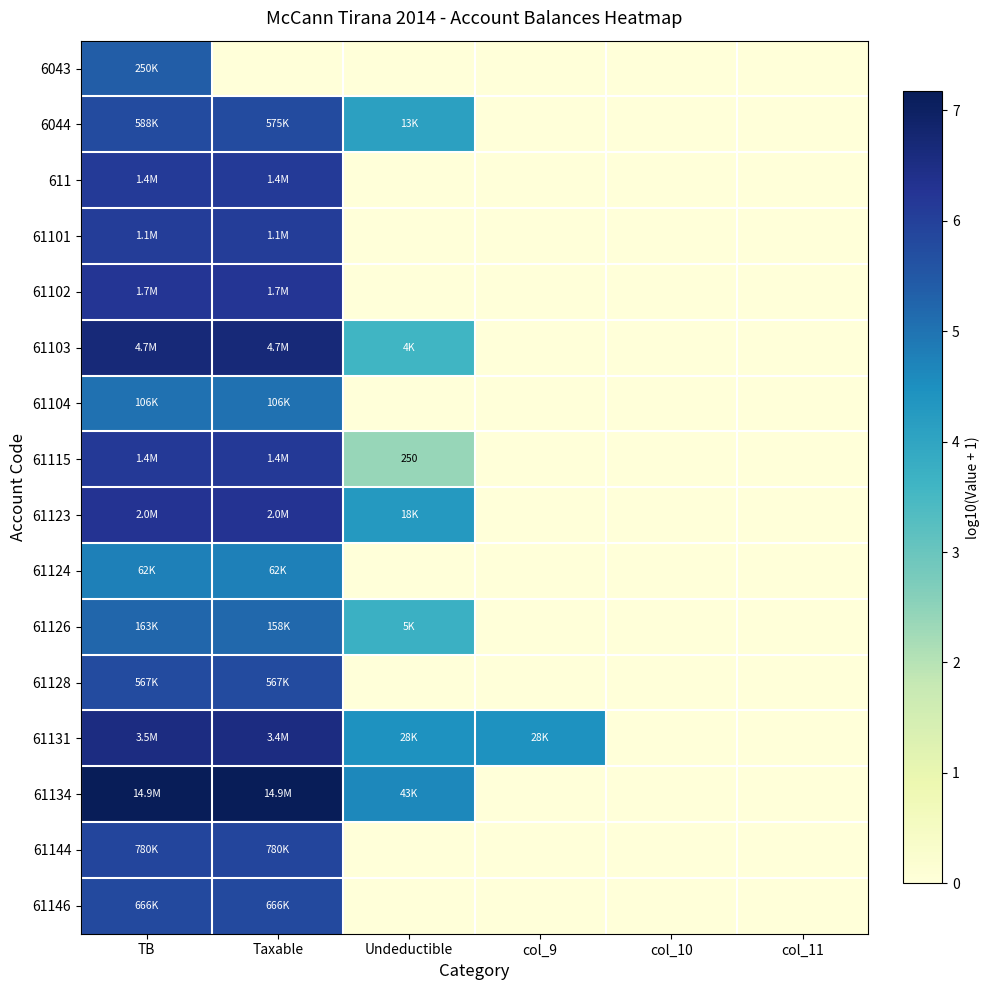

Is the value of 61134 at col_11 greater than the value of 61104 at col_10?

No